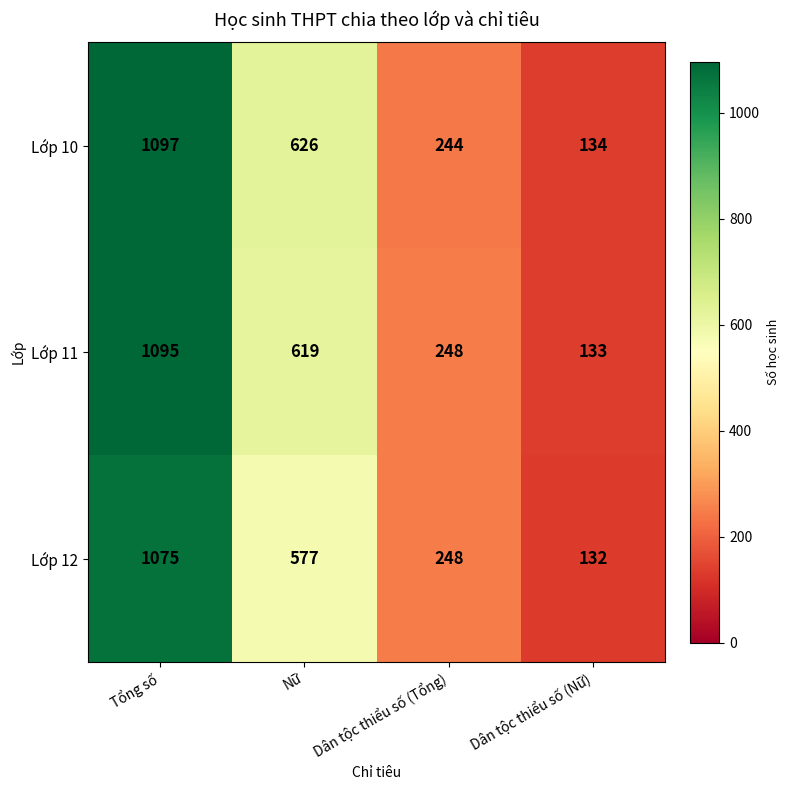

How many series are shown in this chart?

3